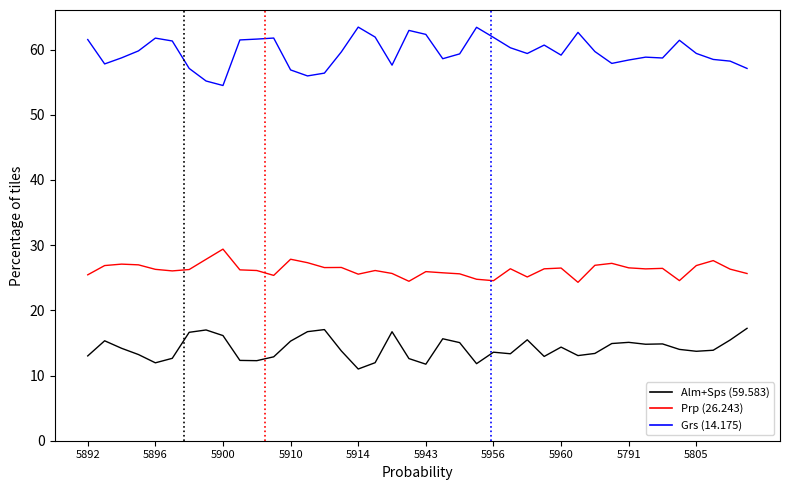

What is the maximum value shown in the chart?

63.5